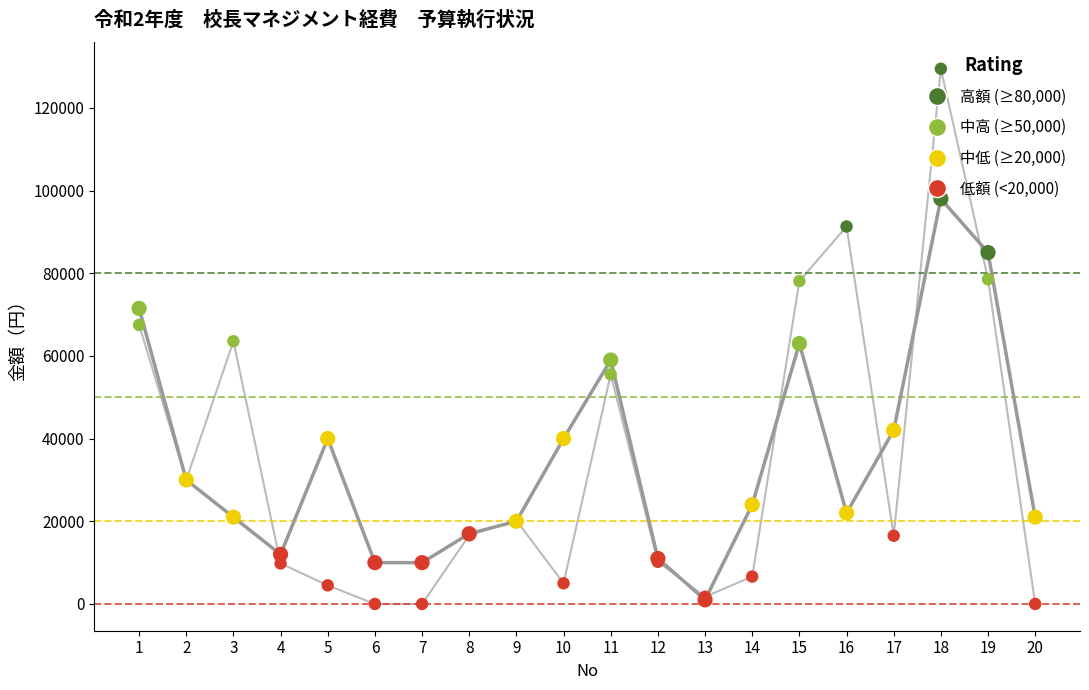

What is the maximum value shown in the chart?

129457